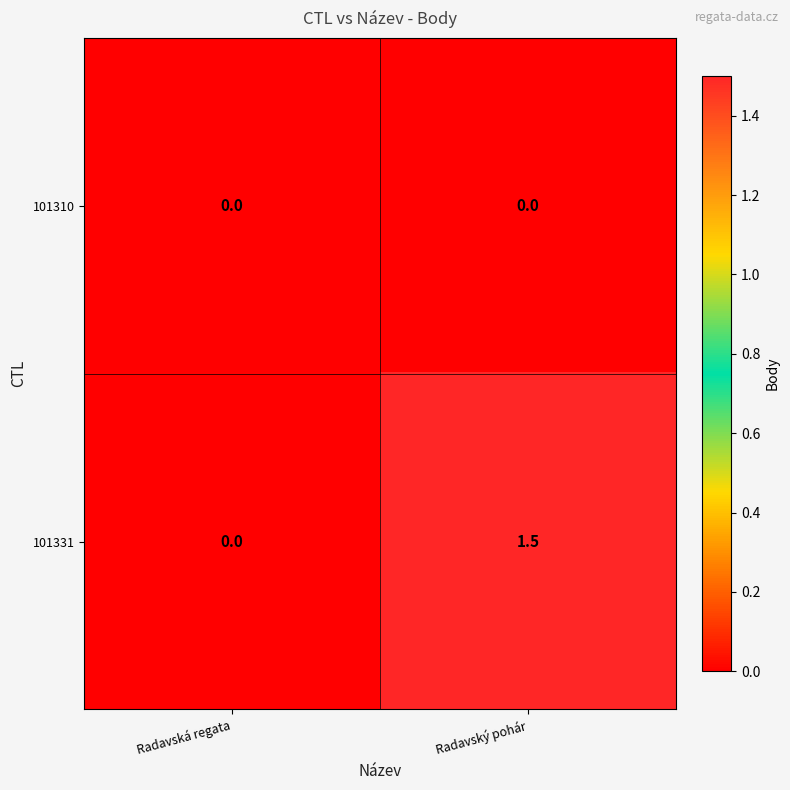

List the series in order of their overall mean, highest first.

101331, 101310